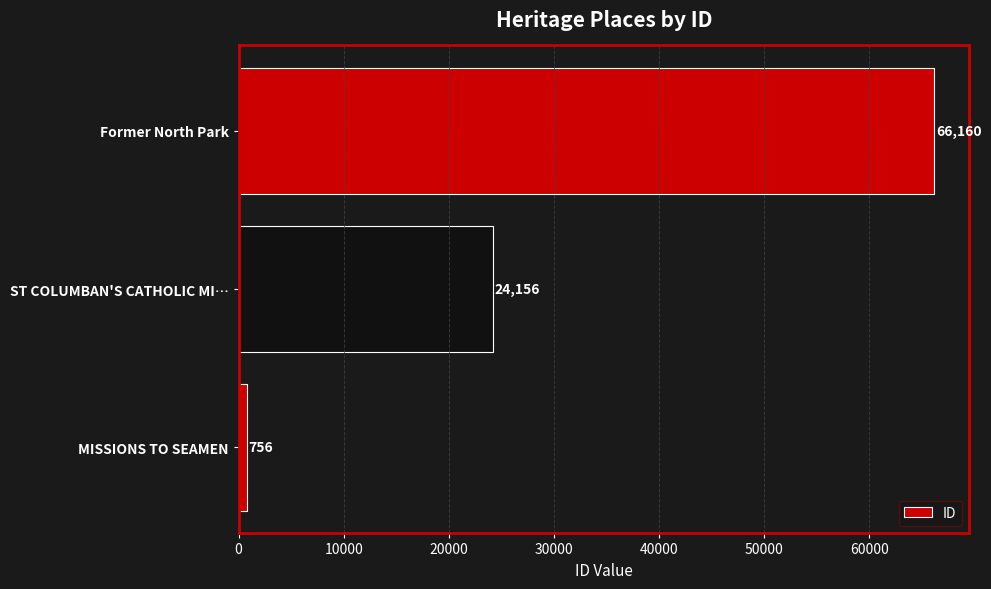

Reading bottom to top, list all the values displayed in this chart.

756	24156	66160